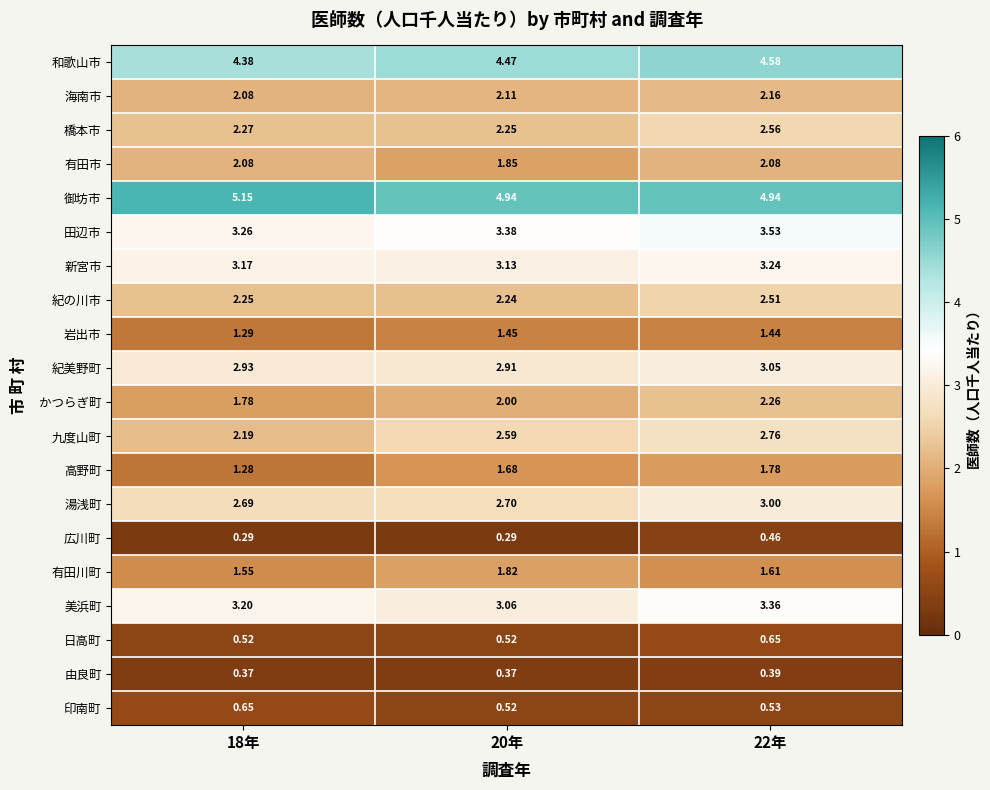

Between 20年 and 22年, which series saw the biggest shift?

橋本市